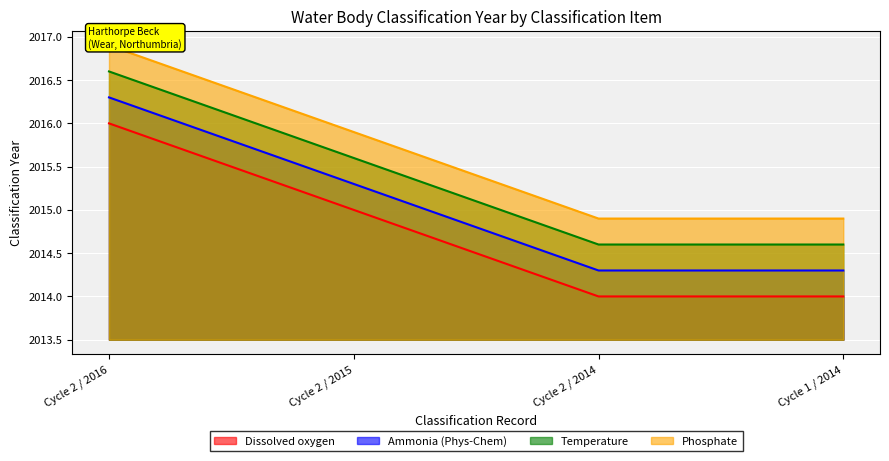

The Dissolved oxygen series shows 0.5 at Cycle 1 / 2014. True or false?

True